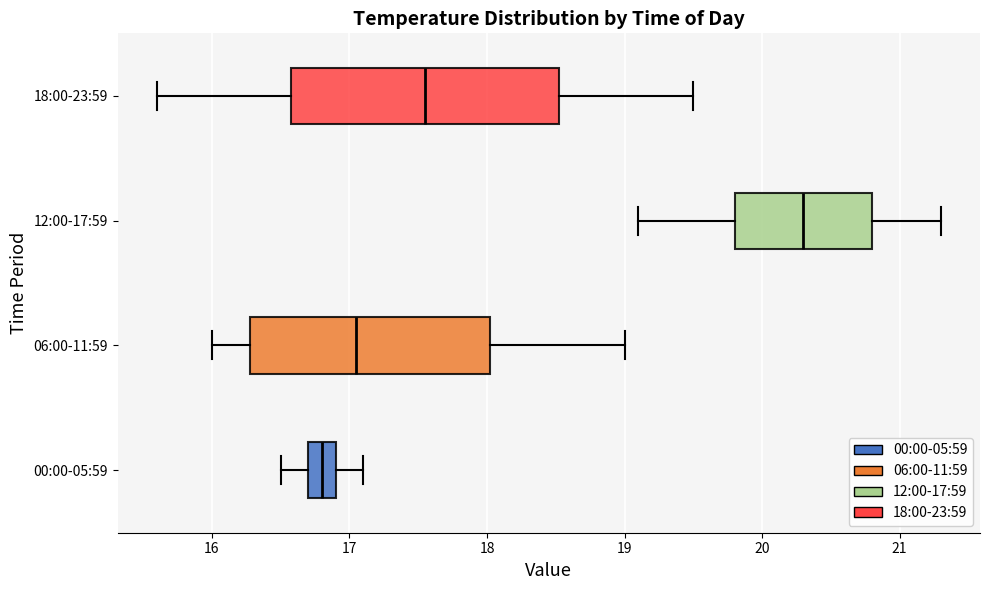

Reading bottom to top, transcribe this box plot: for each box, give where its median line is, the range the box spans, and where its two whiskers end, as read against the x-axis. The values are not printed on the chart, so give them approximately, as read against the axis.

00:00-05:59: median 16.8, box 16.7 to 16.9, whiskers 16.5 to 17.1
06:00-11:59: median 17.1, box 16.3 to 18.0, whiskers 16.0 to 19.0
12:00-17:59: median 20.3, box 19.8 to 20.8, whiskers 19.1 to 21.3
18:00-23:59: median 17.6, box 16.6 to 18.5, whiskers 15.6 to 19.5